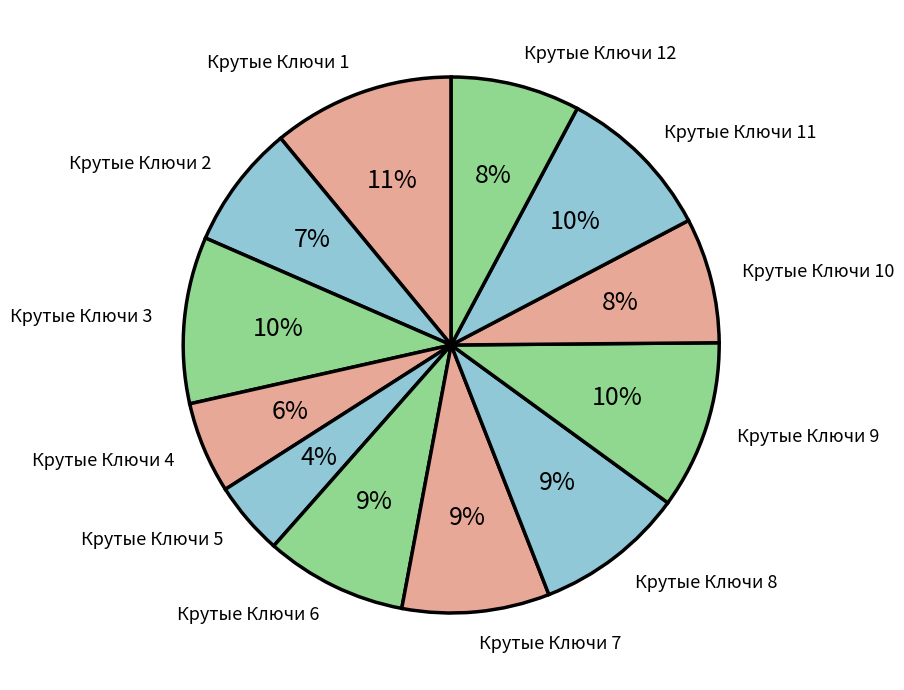

True or false: Крутые Ключи 1 accounts for 11% of the total.

True